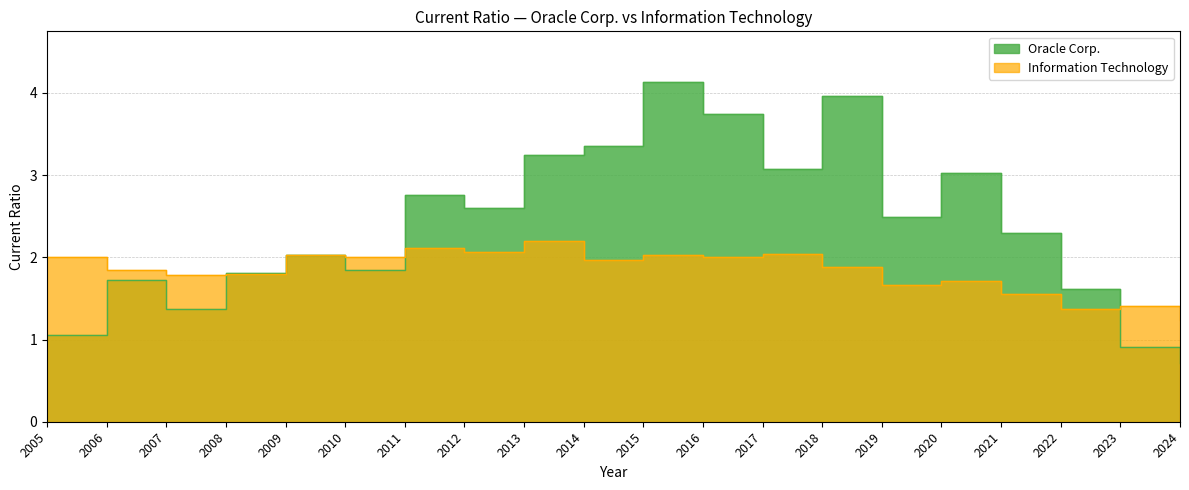

Which category has the highest value in the Oracle Corp. series?

2015